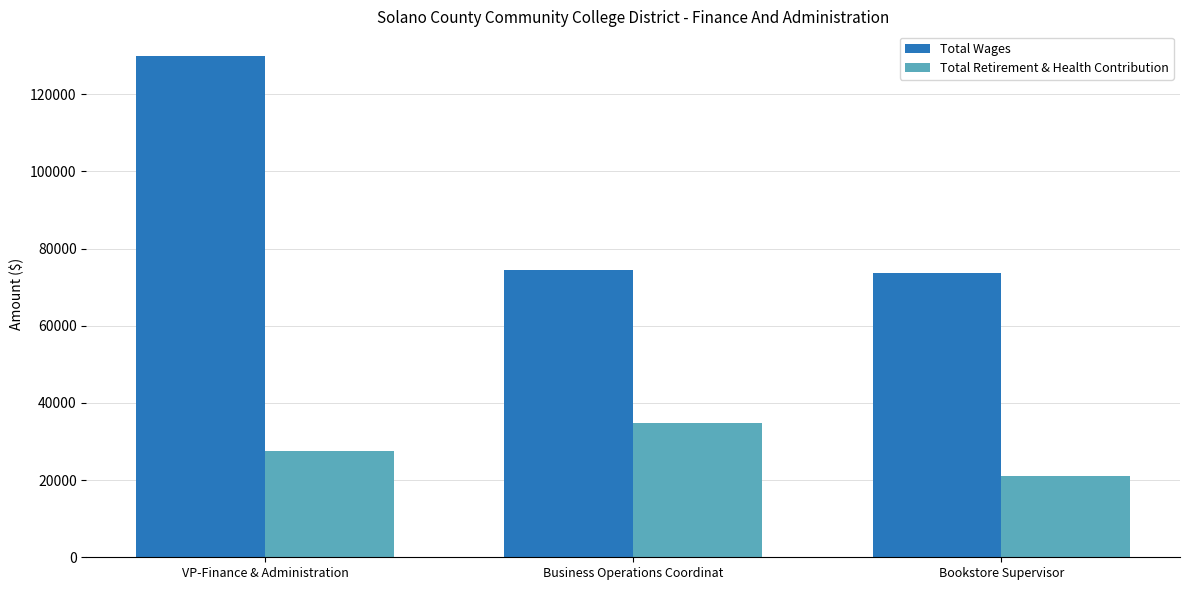

Reading left to right, what are all the values shown in this chart?

Total Wages: 129819	74517	73638
Total Retirement & Health Contribution: 27614	34685	21042